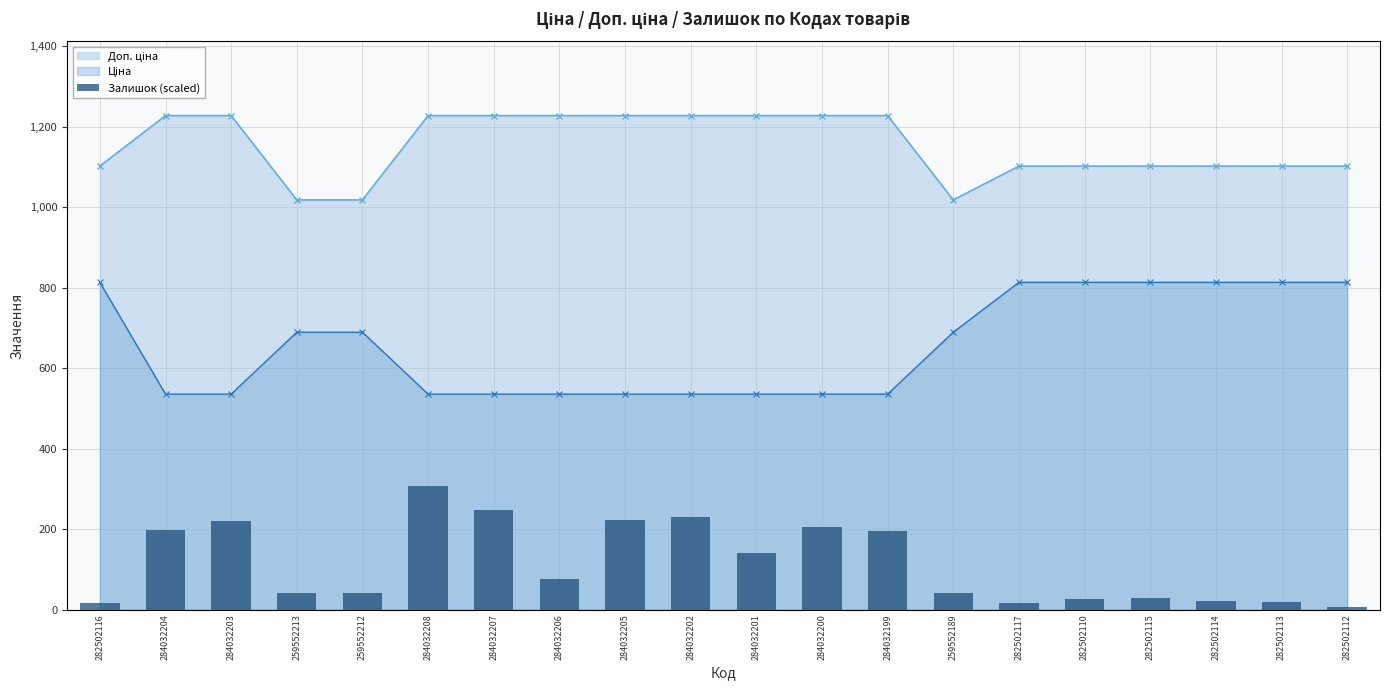

How many data points does each series have?

20